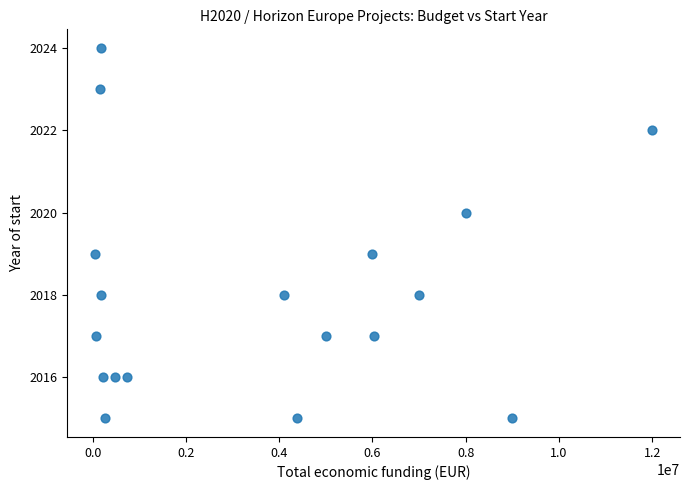

What is the range of X values (max minus min)?

11949659